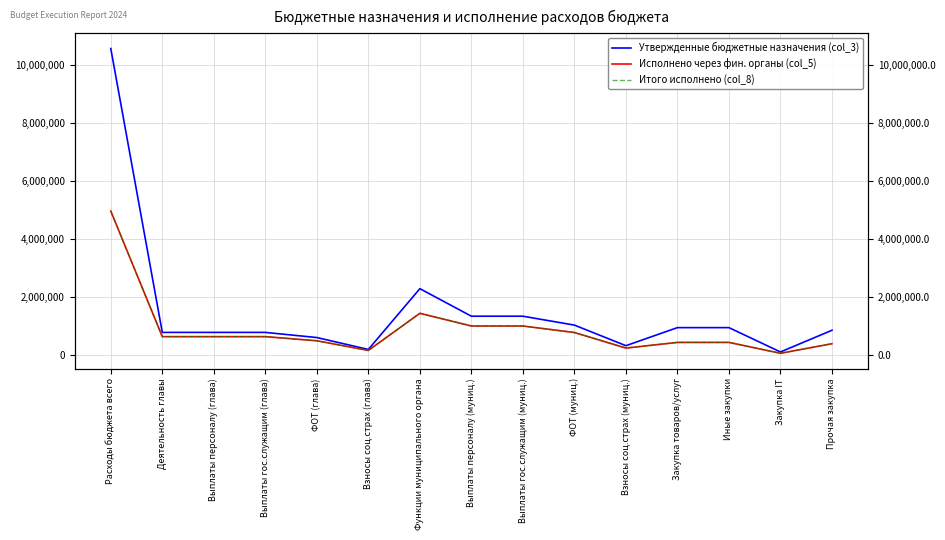

How many data points does each series have?

15